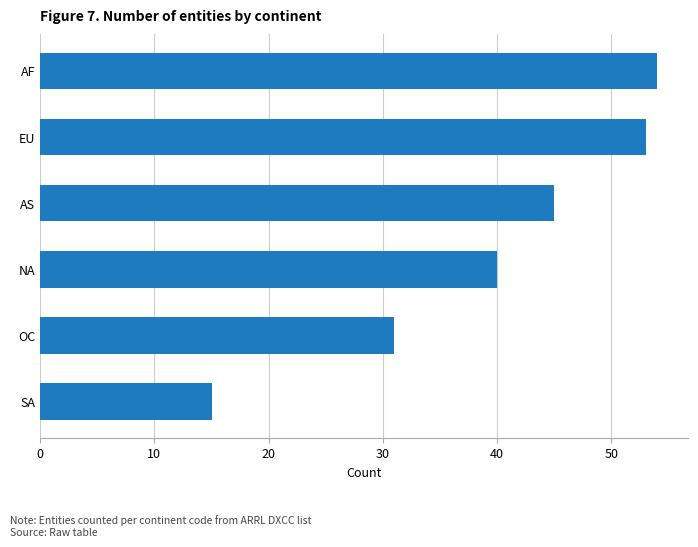

Is it true that the value at EU is 27?

False